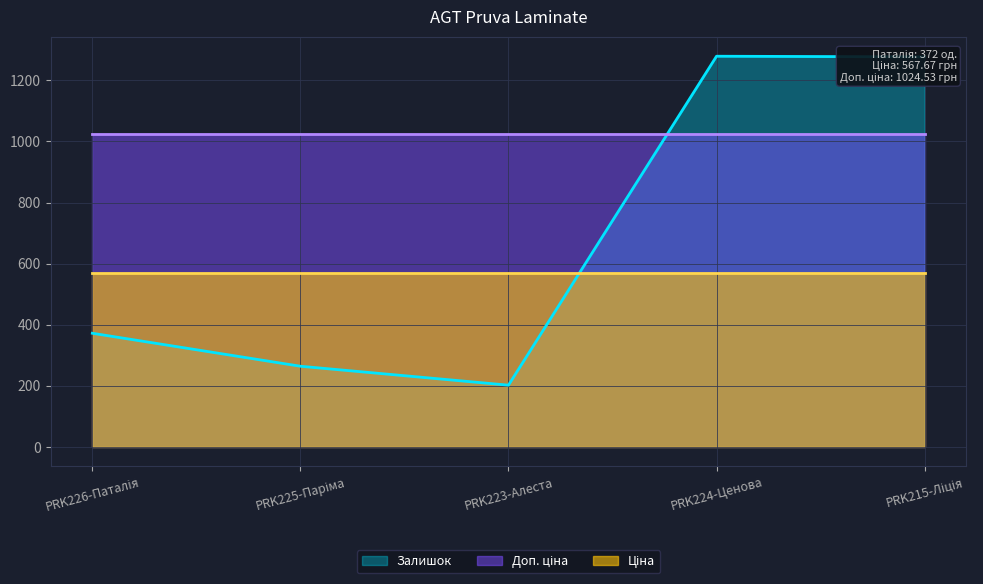

How many distinct data groups are displayed?

3